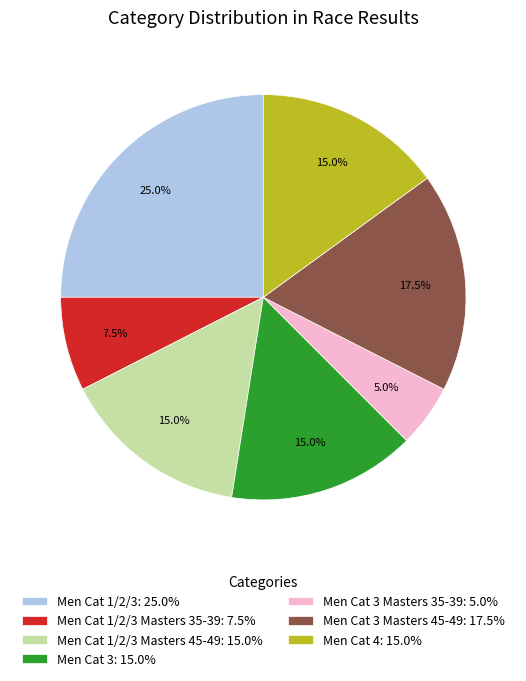

How many segments does this pie chart have?

7